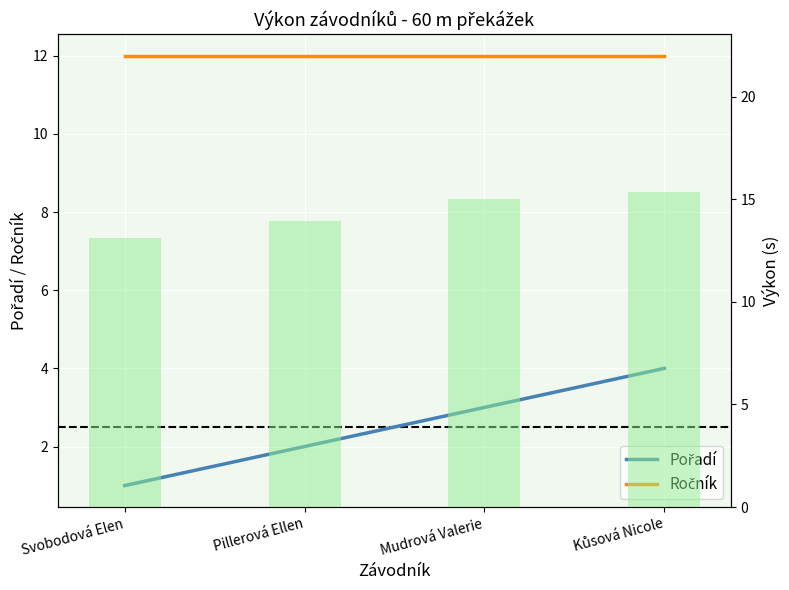

Rank the categories by value from lowest to highest.

Svobodová Elen, Pillerová Ellen, Mudrová Valerie, Kůsová Nicole